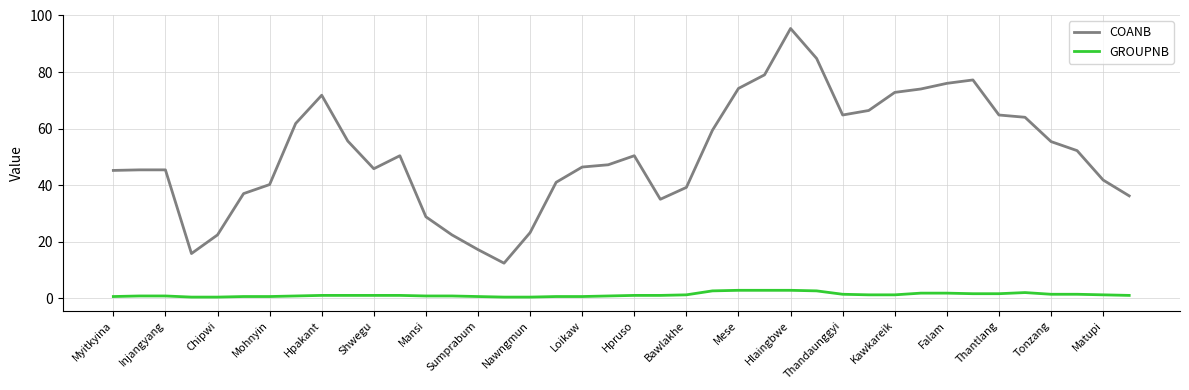

Which series has the largest total across all categories?

COANB